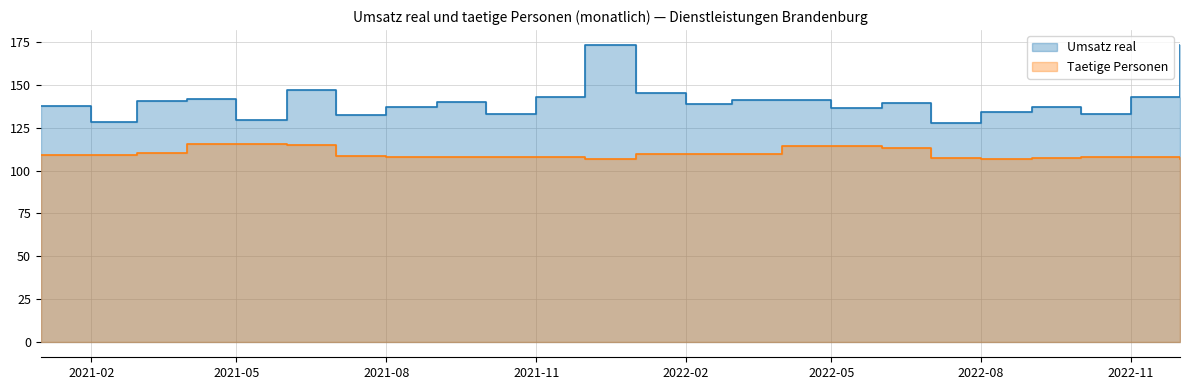

At which category does Taetige Personen reach its first local peak?

2021-05